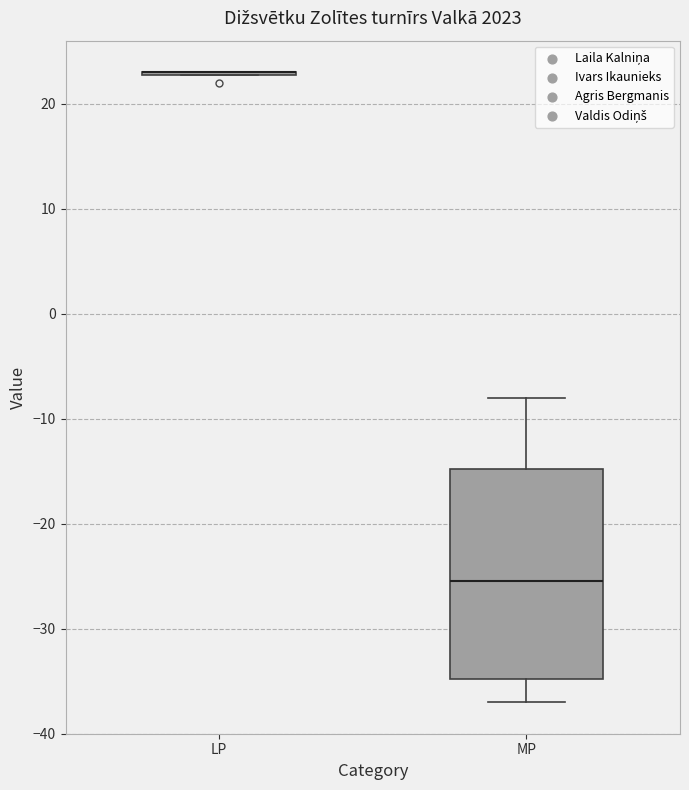

Reading left to right, transcribe this box plot: for each box, give where its median line is, the range the box spans, and where its two whiskers end, as read against the y-axis. The values are not printed on the chart, so give them approximately, as read against the axis.

LP: box collapsed to a line at 23, whiskers 23 to 23
MP: median -25, box -35 to -15, whiskers -37 to -8